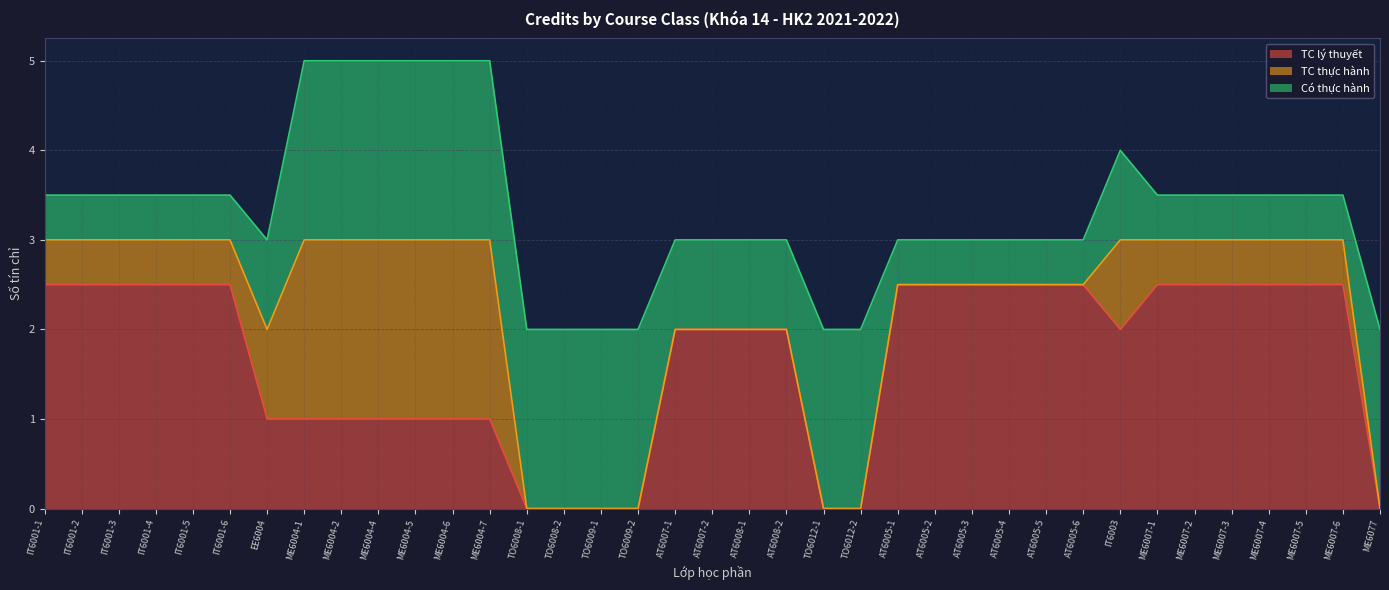

What is the sum of the TC thực hành values at AT6005-4 and ME6007-6?

0.5